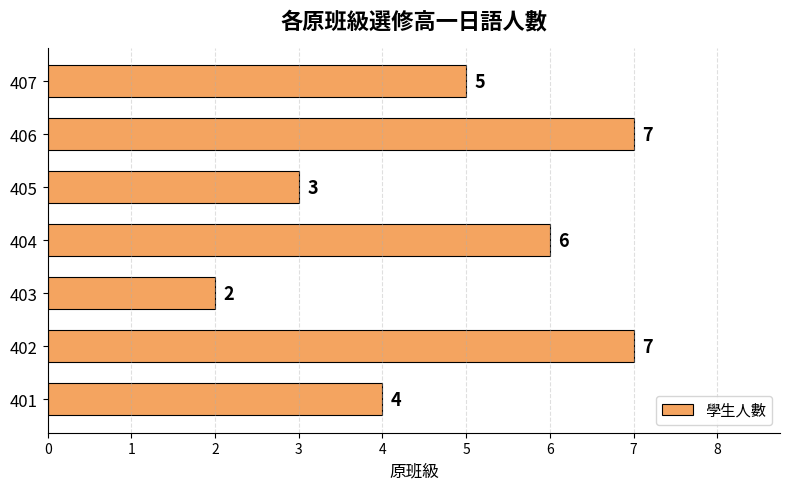

What is the approximate value at 405?

3